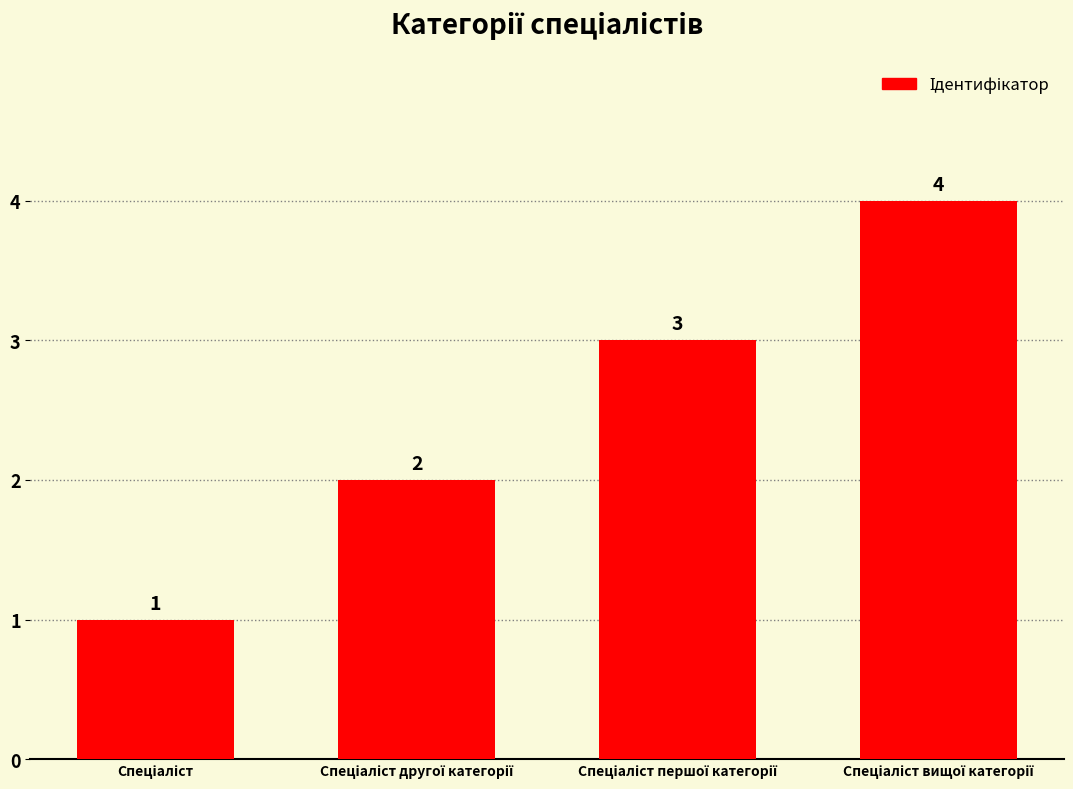

What is the value of the 1st bar from the left?

1